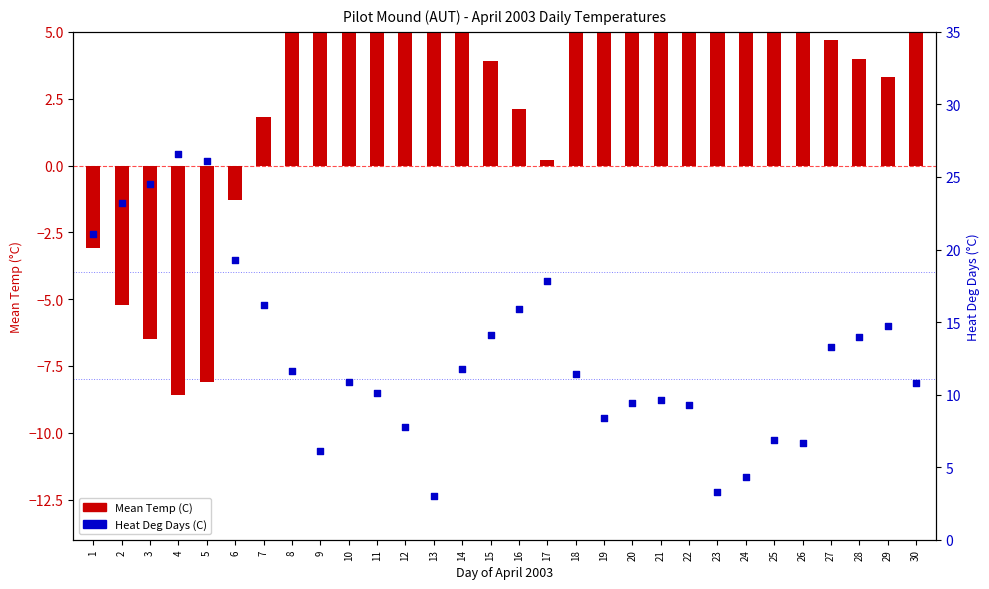

What is the total value across all series at 26?

18.0